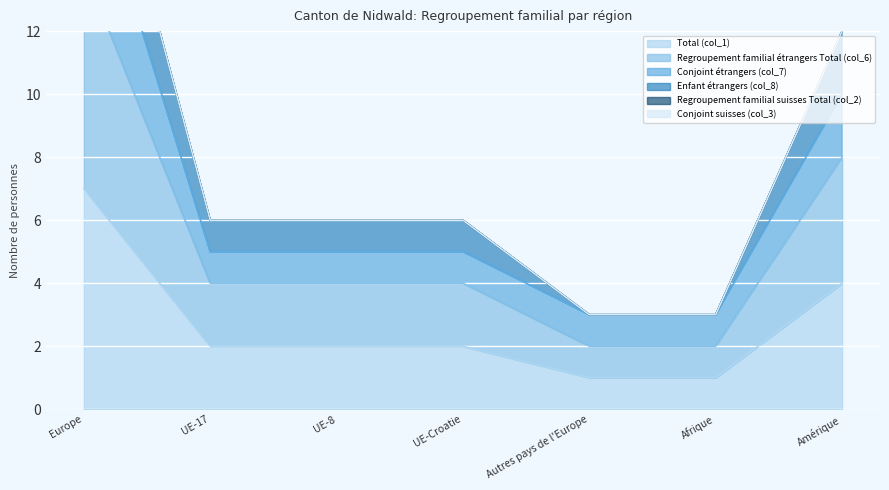

Which category has the highest value in the Total (col_1) series?

Europe